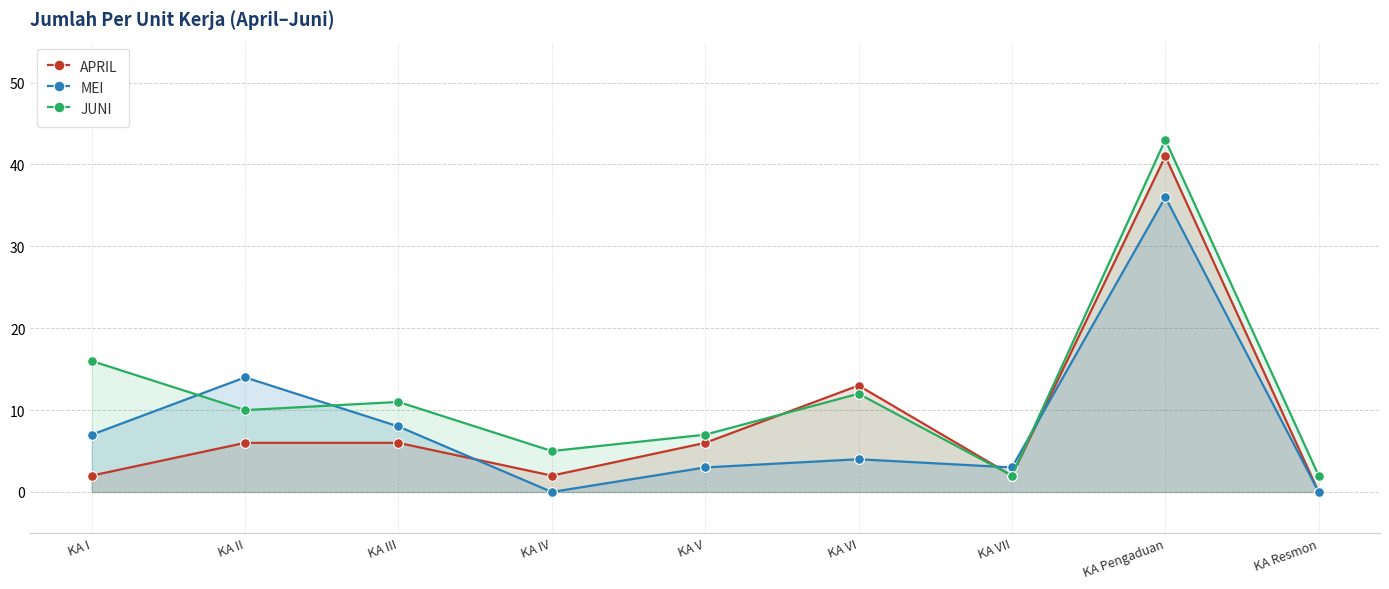

What is the value of the APRIL point at the 5th from the left?

6